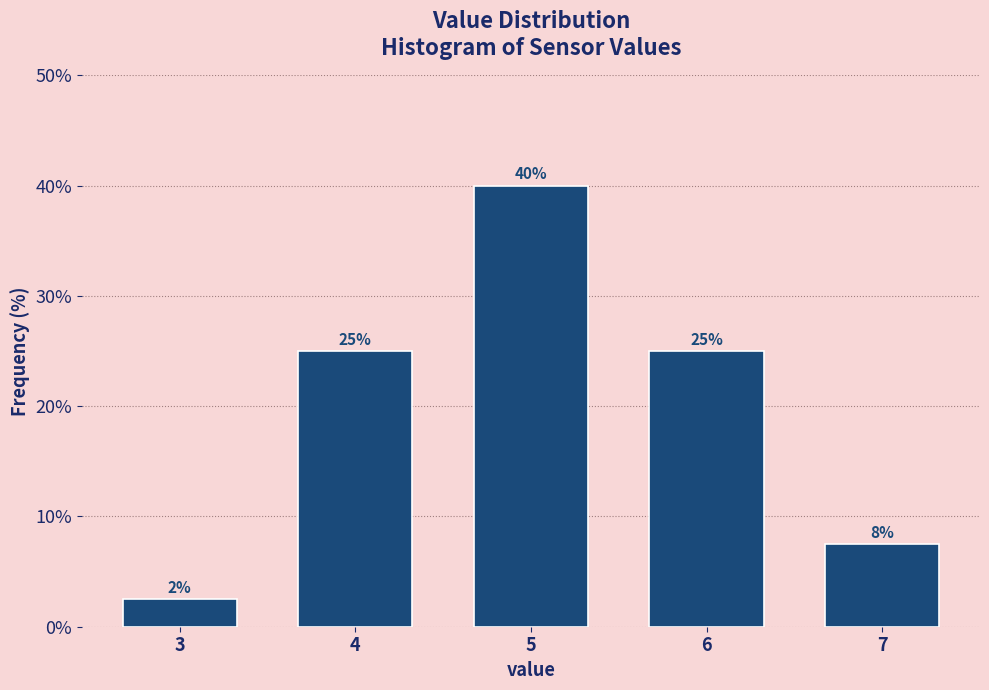

What is the value of the 4th bar from the left?

25.0